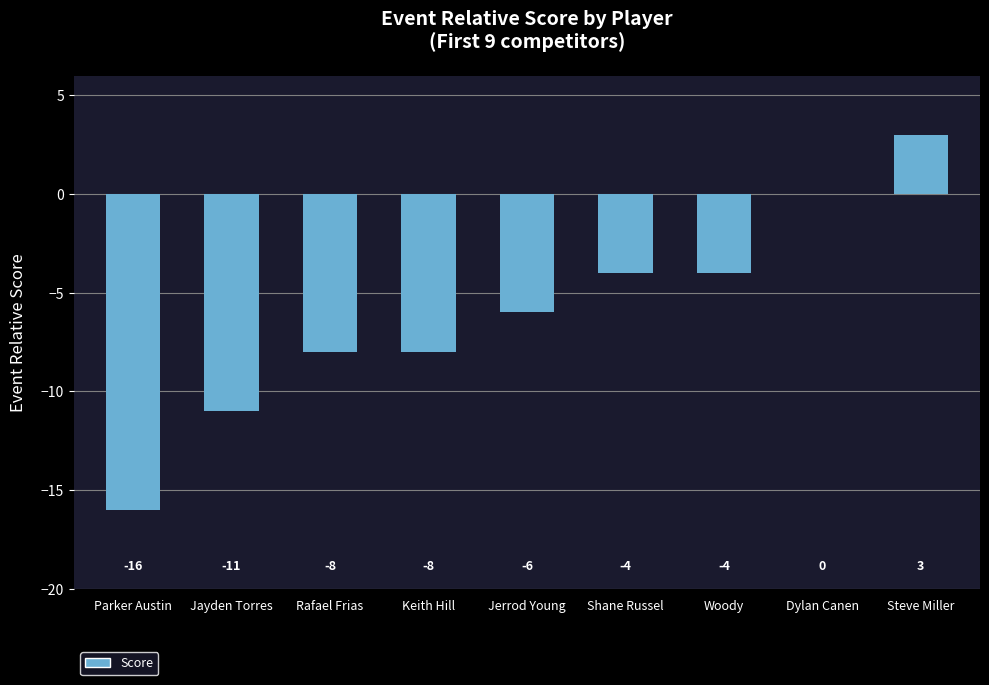

What is the change in value from Jayden Torres to Rafael Frias?

+3